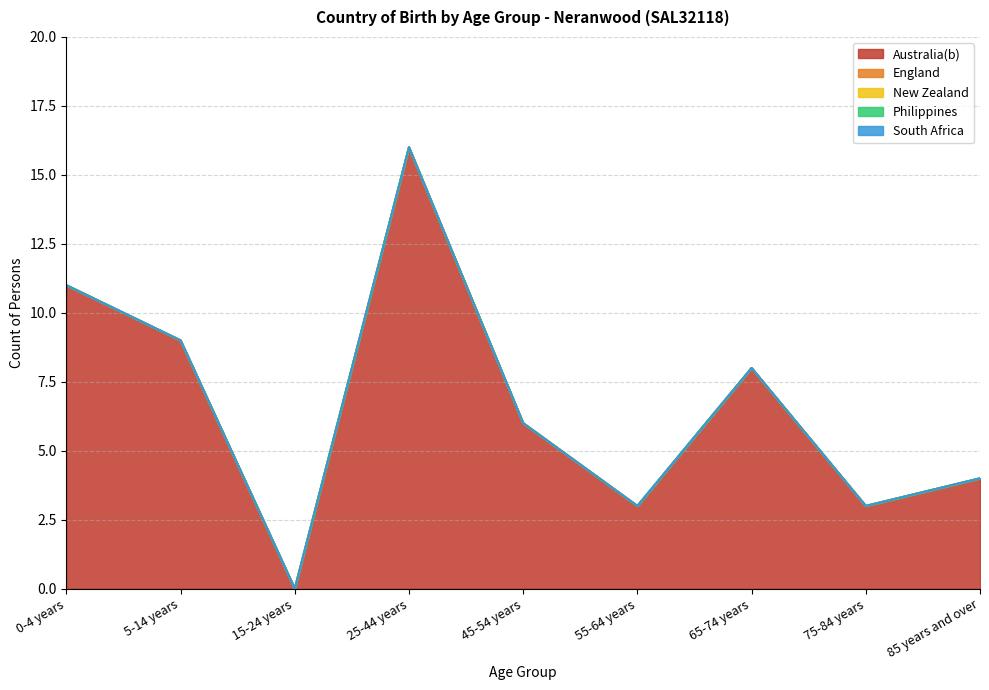

Is the value of England at 75-84 years greater than the value of New Zealand at 15-24 years?

No